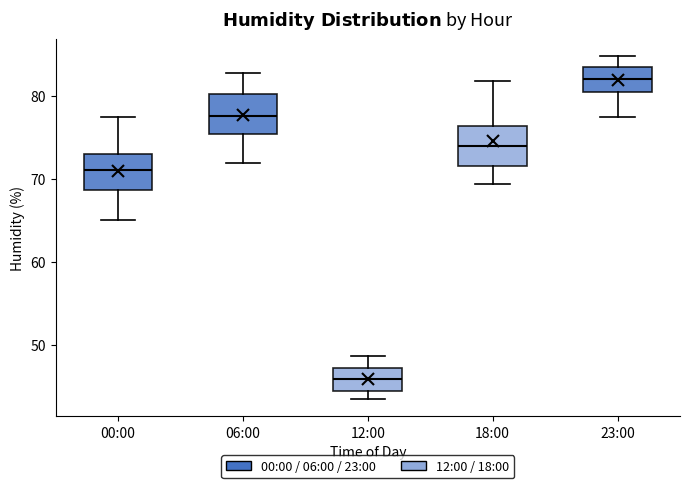

Reading left to right, read every box against the y-axis: the position of its median line, the range the box covers, and the ends of its whiskers. The values are not printed on the chart, so give them approximately, as read against the axis.

00:00: median 71, box 69 to 73, whiskers 65 to 77
06:00: median 78, box 75 to 80, whiskers 72 to 83
12:00: median 46, box 44 to 47, whiskers 44 (just below the box's lower edge) to 49
18:00: median 74, box 72 to 76, whiskers 69 to 82
23:00: median 82, box 80 to 83, whiskers 77 to 85